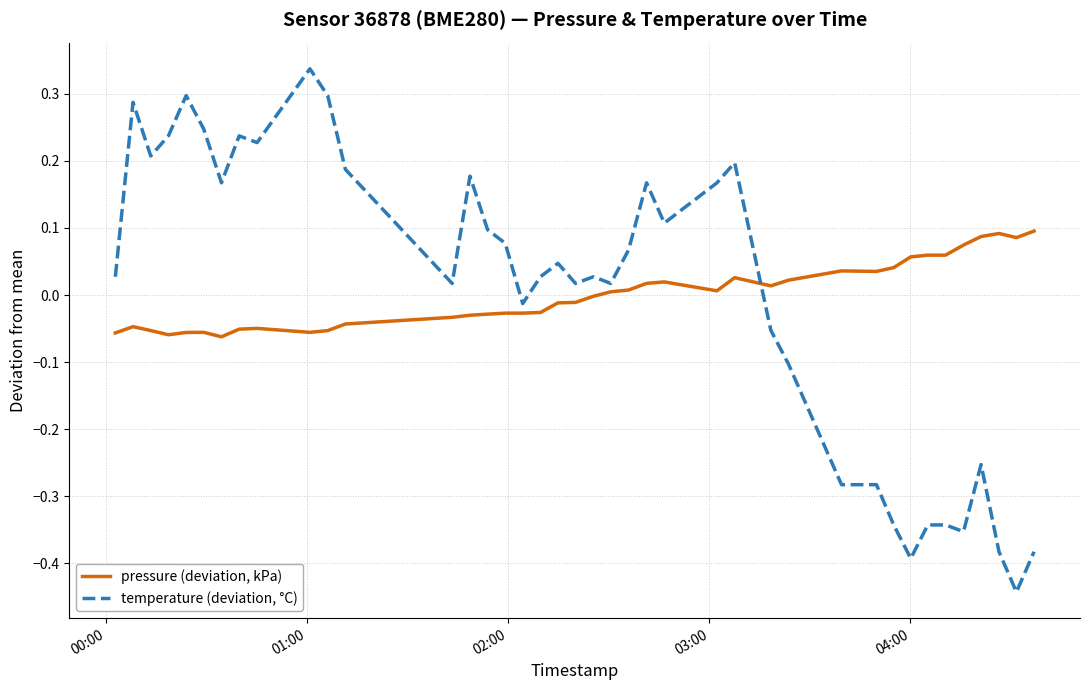

True or false: temperature (deviation, °C) and pressure (deviation, kPa) cross at least once.

True